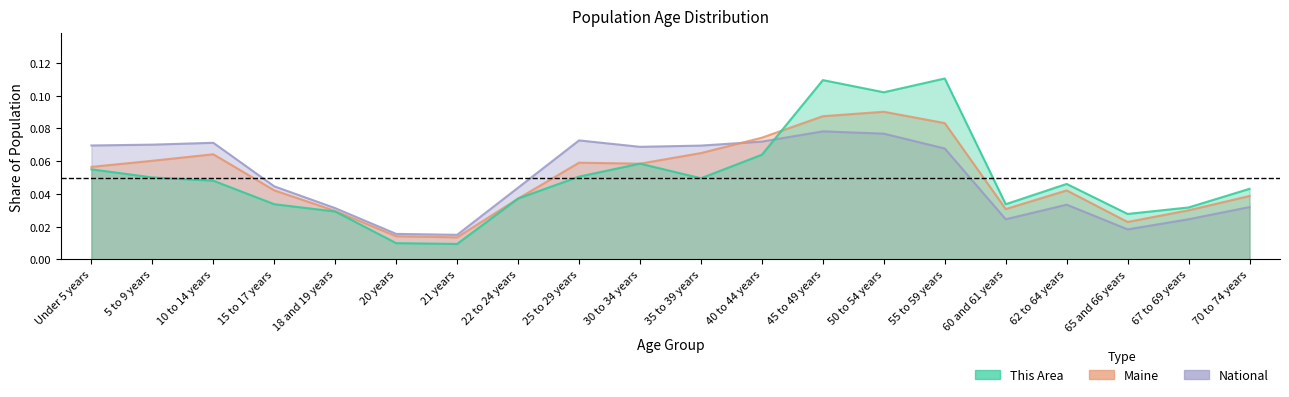

What is the maximum value shown in the chart?

0.1